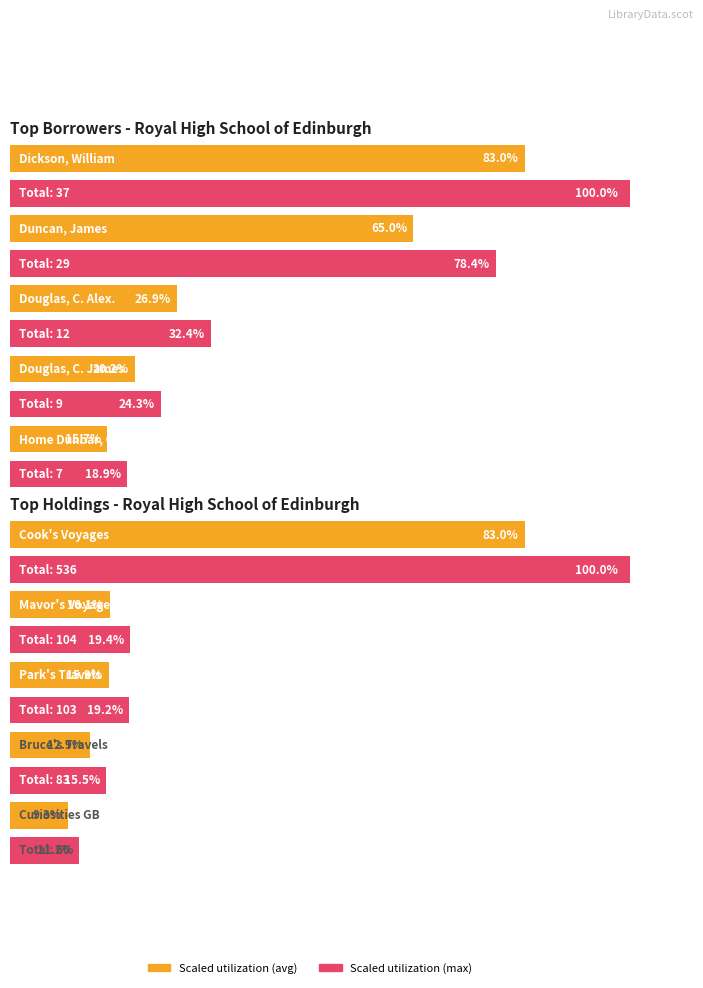

True or false: Maximum utilization has a value of 159 at 1.

False